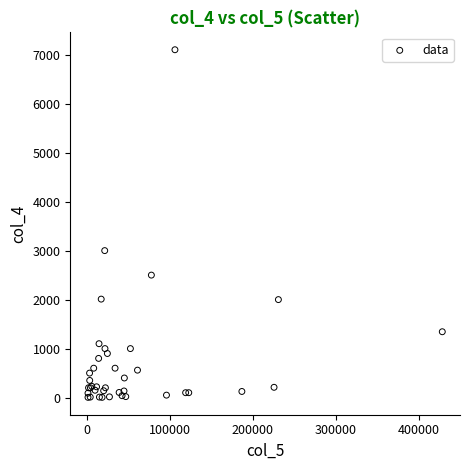

What Y value in the scatter plot is closest to 3552?

3000